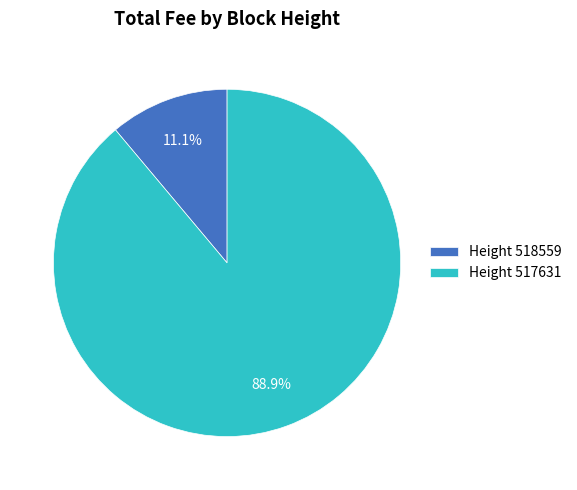

Is there any slice that represents more than half of the pie?

Yes